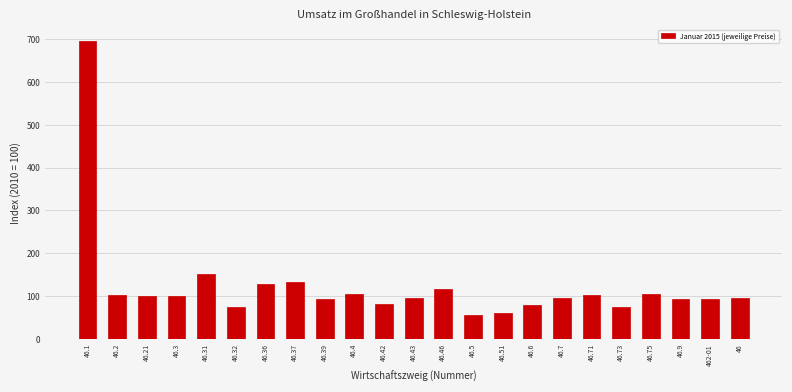

What is the difference between the maximum and minimum values?

638.8